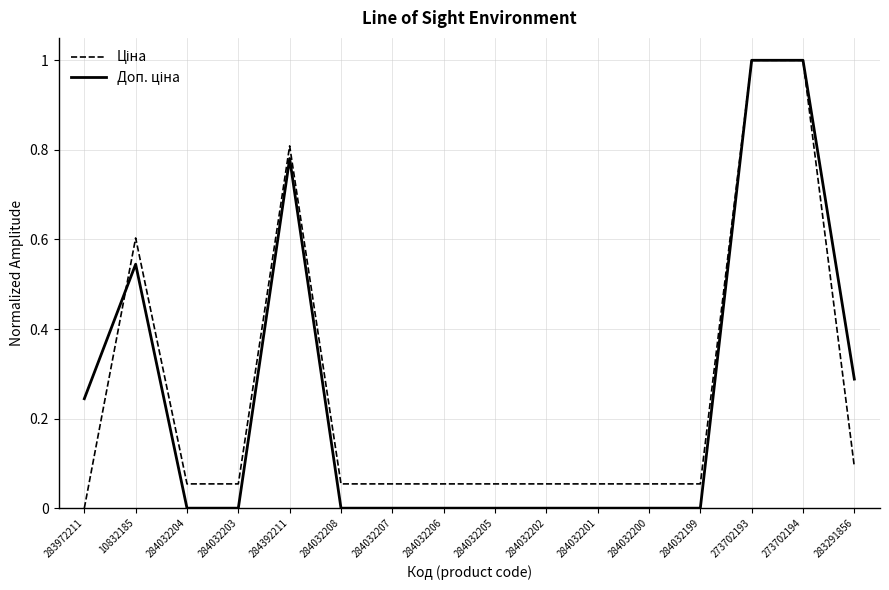

What is the greatest value displayed?

1.0